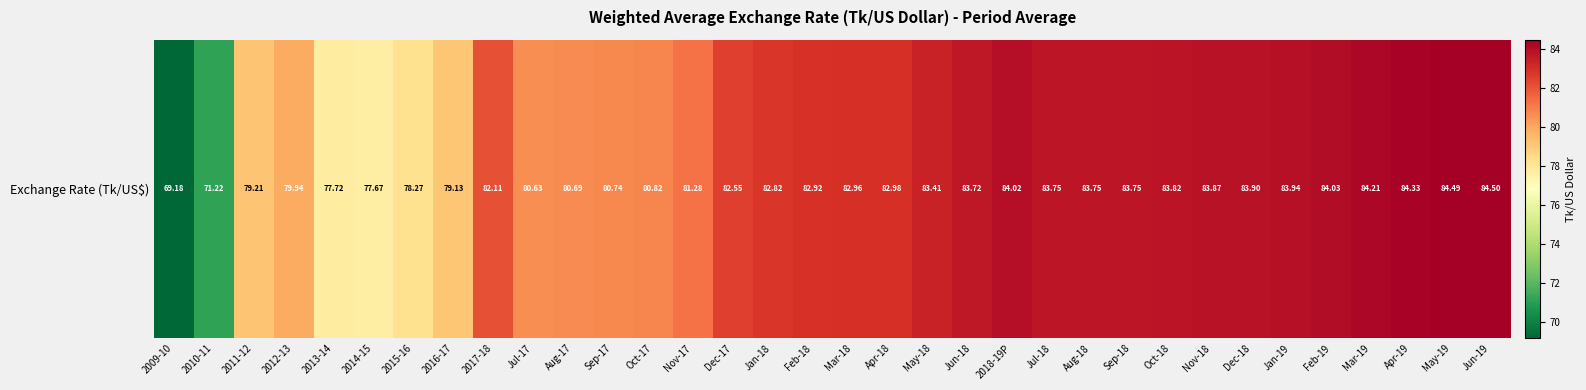

How many categories are shown in the chart?

34